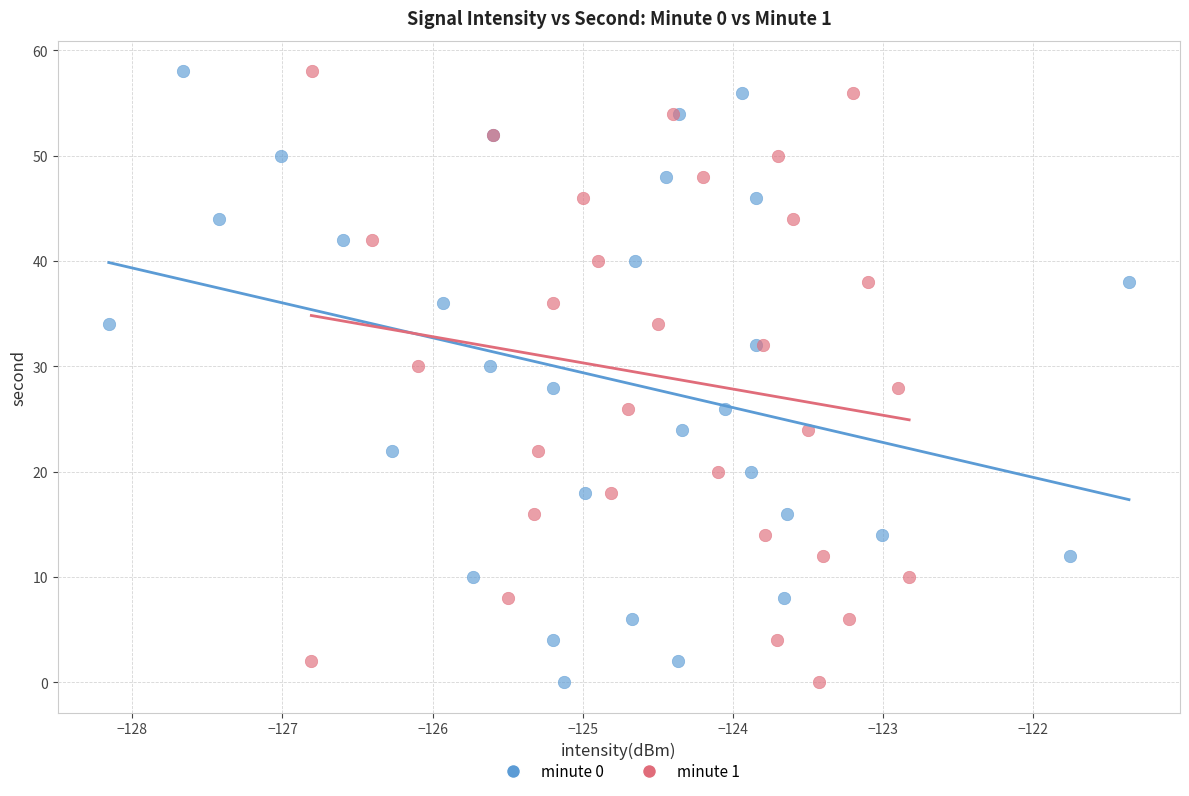

What are all the series names shown in the legend?

minute 0, minute 1